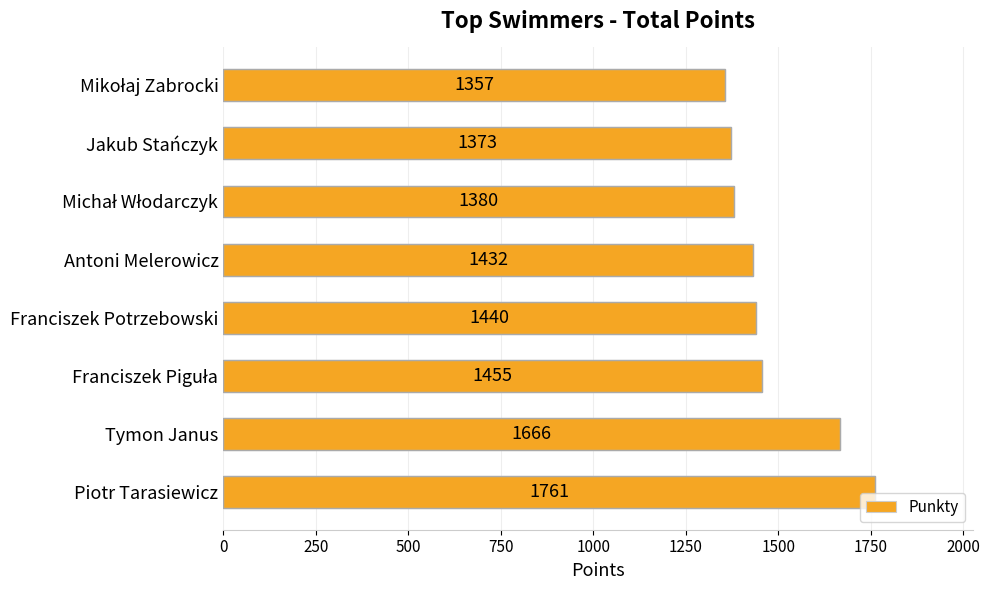

What is the difference between the maximum and second lowest values?

388